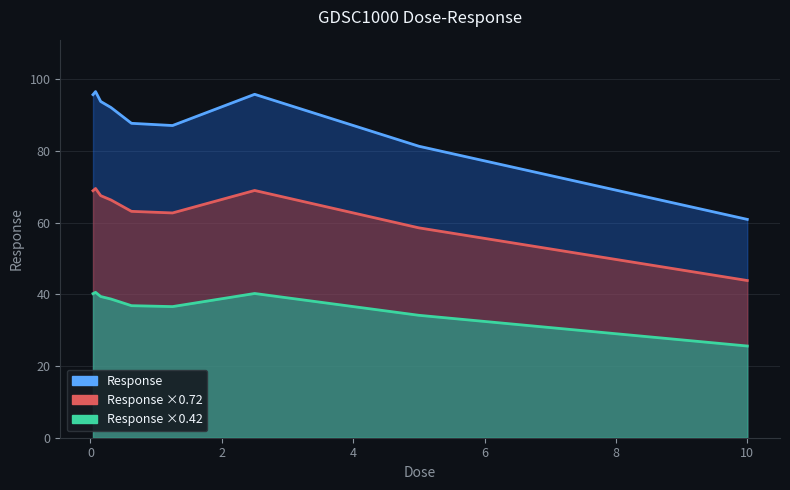

How many lines are shown in the chart?

1